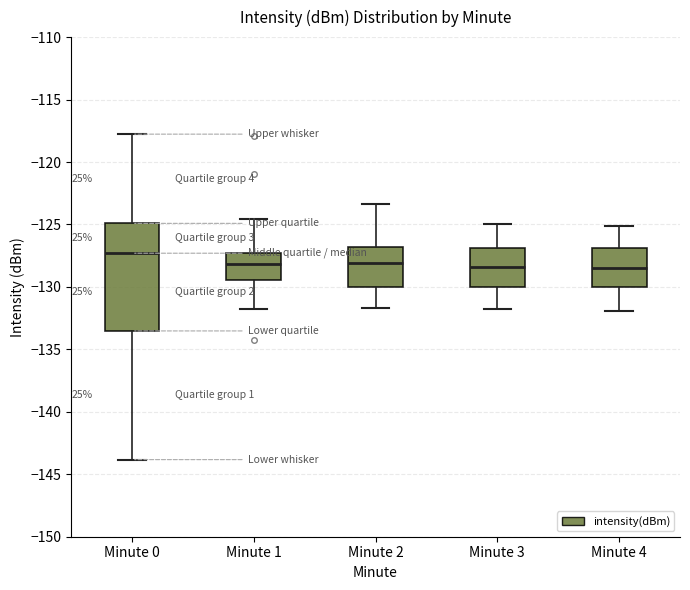

Where is the lower edge of the box for Minute 2 on the y-axis? The values are not printed on the chart, so give them approximately, as read against the axis.

-130.0